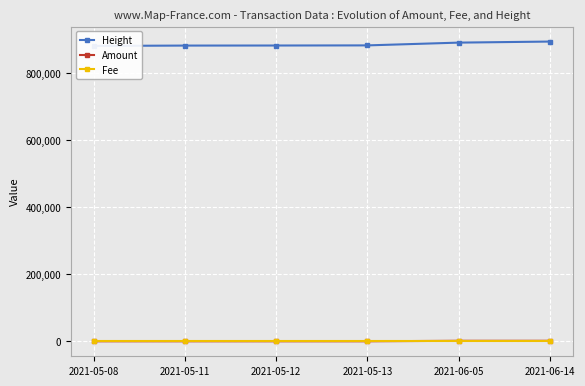

What is the total value across all series at 2021-05-13?

882228.5